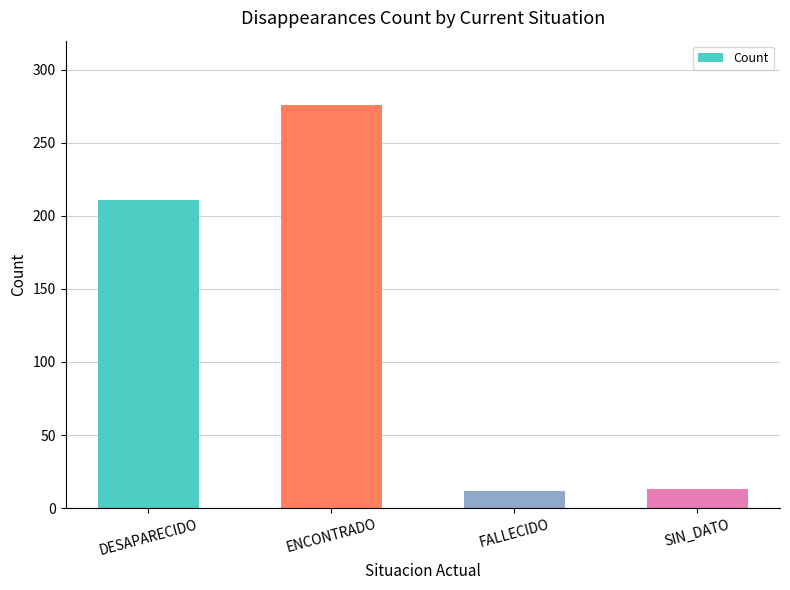

The chart shows a value of 12 at FALLECIDO. True or false?

True